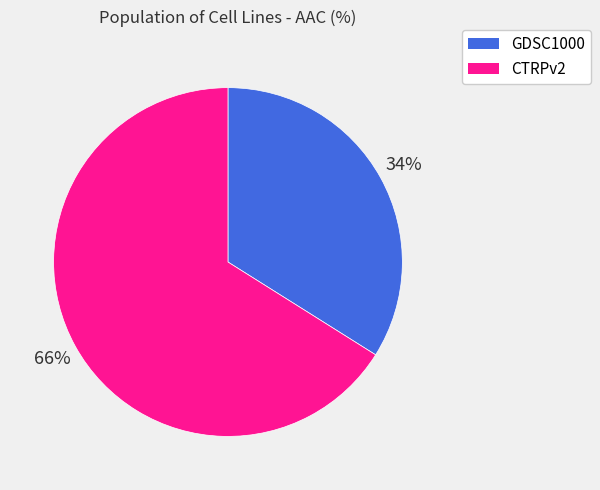

Is there a majority slice in this chart?

Yes